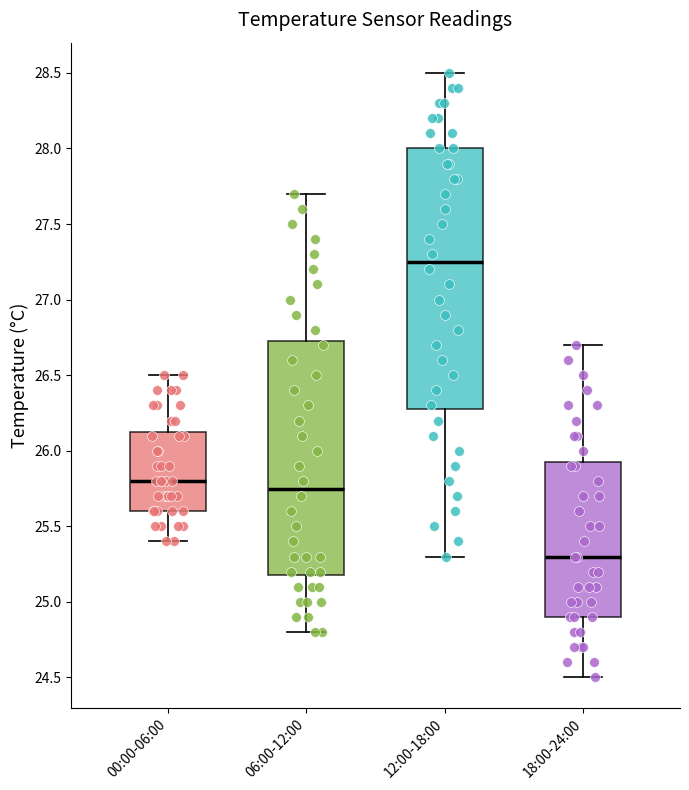

Reading left to right, transcribe this box plot: for each box, give where its median line is, the range the box spans, and where its two whiskers end, as read against the y-axis. The values are not printed on the chart, so give them approximately, as read against the axis.

00:00-06:00: median 25.80, box 25.60 to 26.15, whiskers 25.40 to 26.50
06:00-12:00: median 25.75, box 25.20 to 26.75, whiskers 24.80 to 27.70
12:00-18:00: median 27.25, box 26.30 to 28.00, whiskers 25.30 to 28.50
18:00-24:00: median 25.30, box 24.90 to 25.95, whiskers 24.50 to 26.70